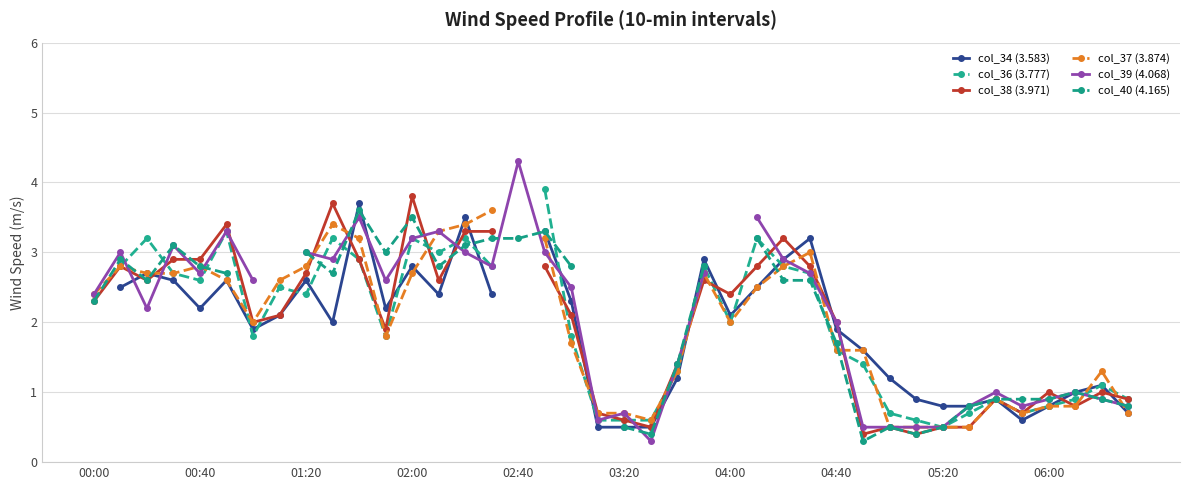

Between 06:00 and 00:40, which is larger?

00:40